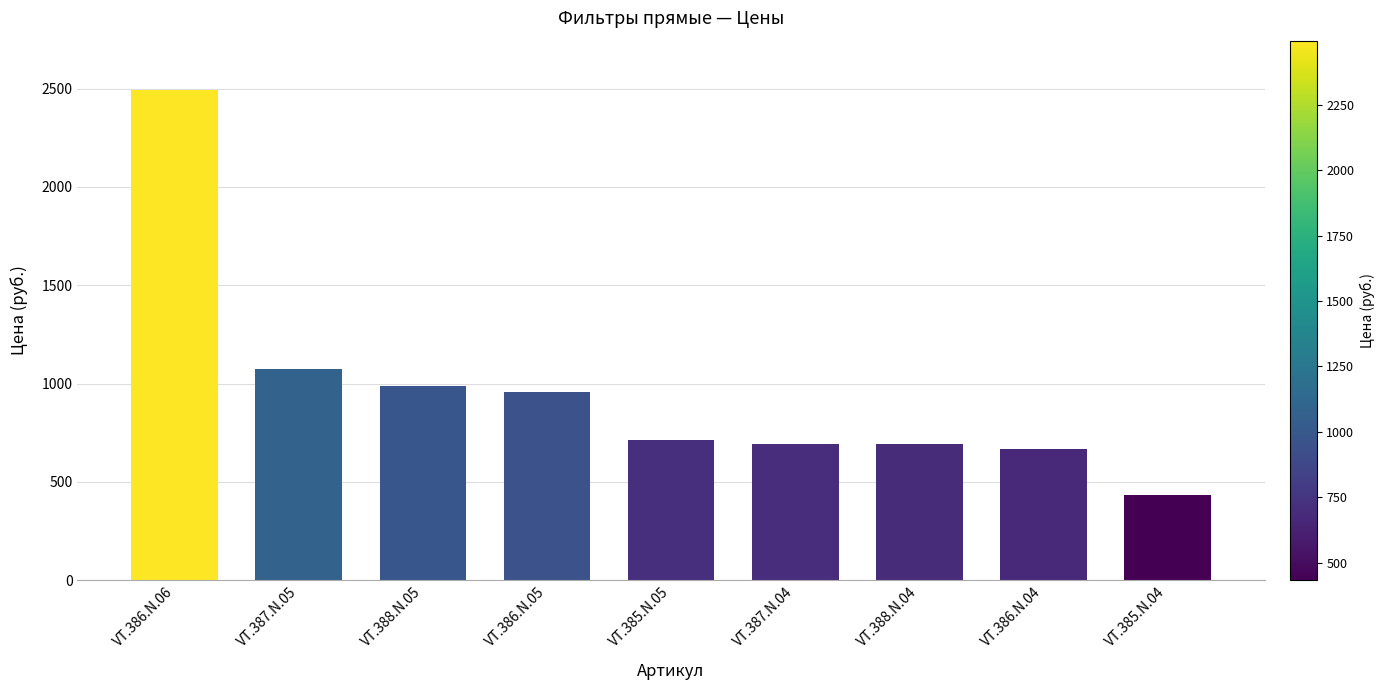

What is the sum of all values?

8707